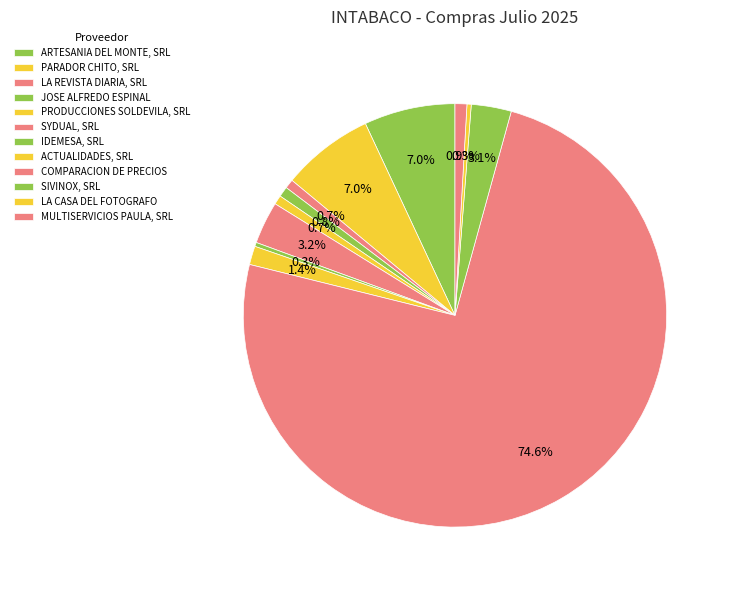

Approximately how many times larger is the value at LA CASA DEL FOTOGRAFO compared to ACTUALIDADES, SRL?

0.2